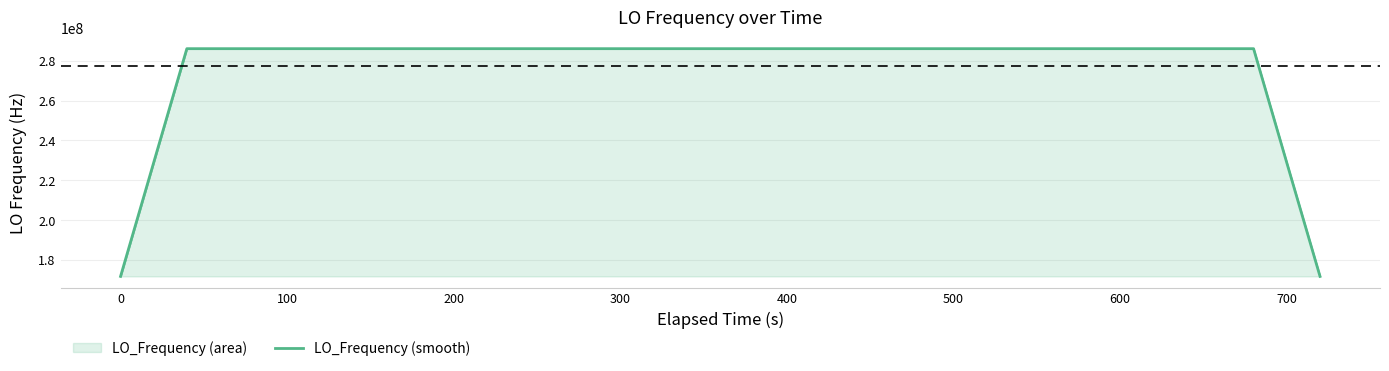

Does the chart display data point markers on the line(s)?

No